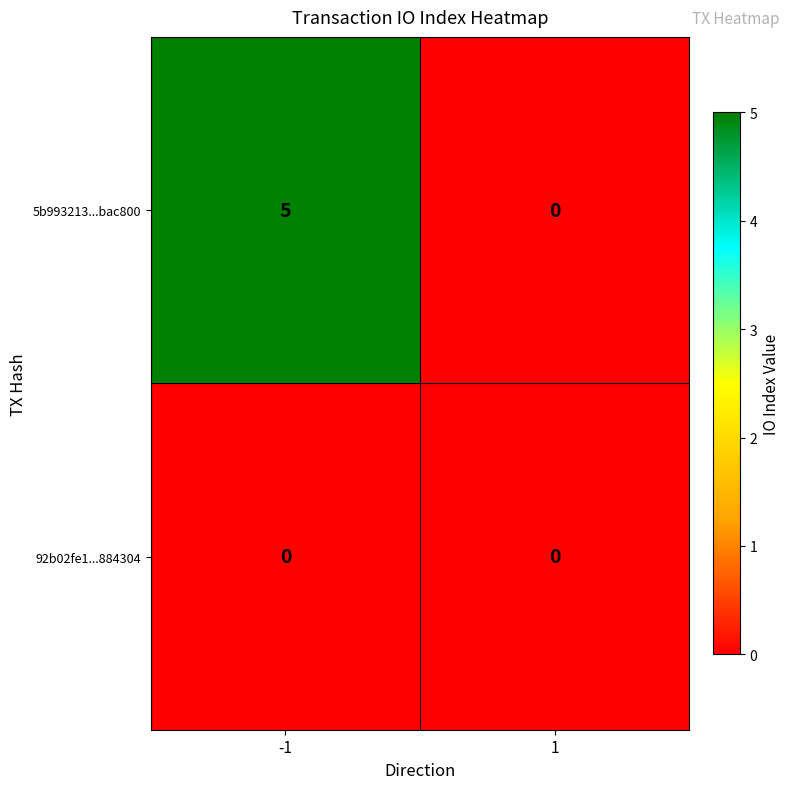

Which series has the largest range (max minus min)?

5b993213...bac800